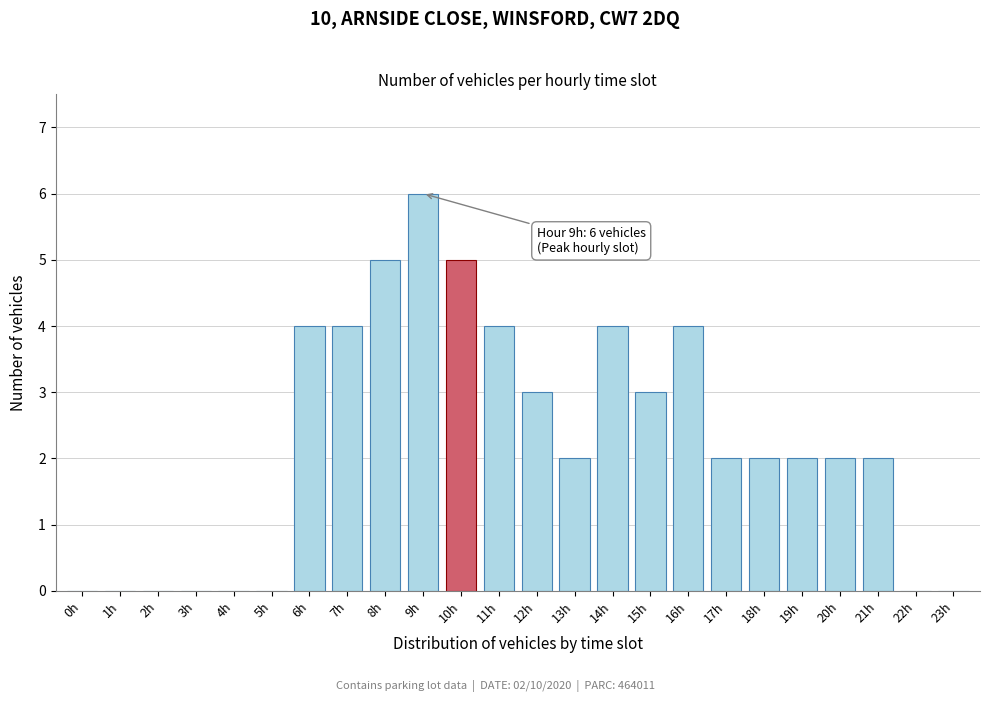

Reading left to right, transcribe all the data shown in this chart.

0h=0	1h=0	2h=0	3h=0	4h=0	5h=0	6h=4	7h=4	8h=5	9h=6	10h=5	11h=4	12h=3	13h=2	14h=4	15h=3	16h=4	17h=2	18h=2	19h=2	20h=2	21h=2	22h=0	23h=0